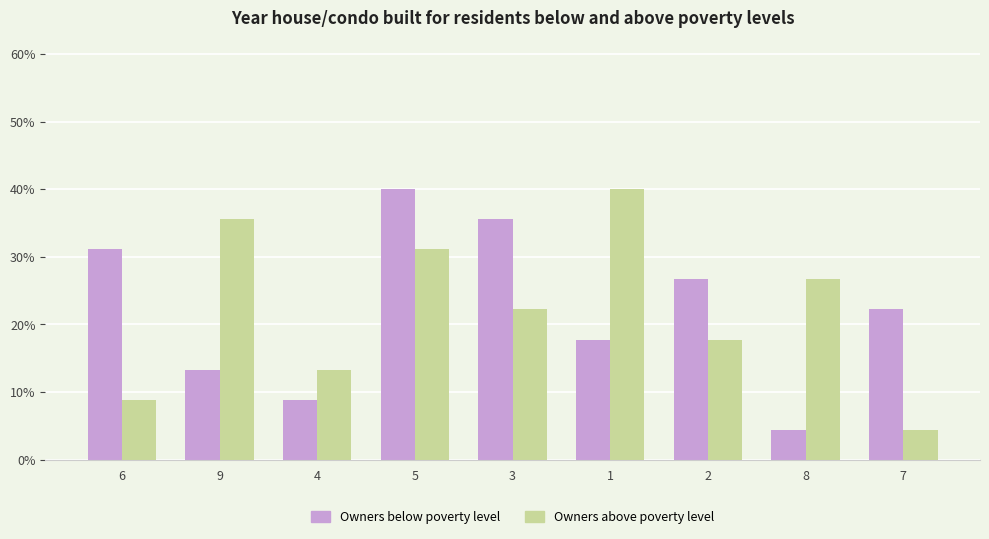

Does the chart contain any negative values?

No